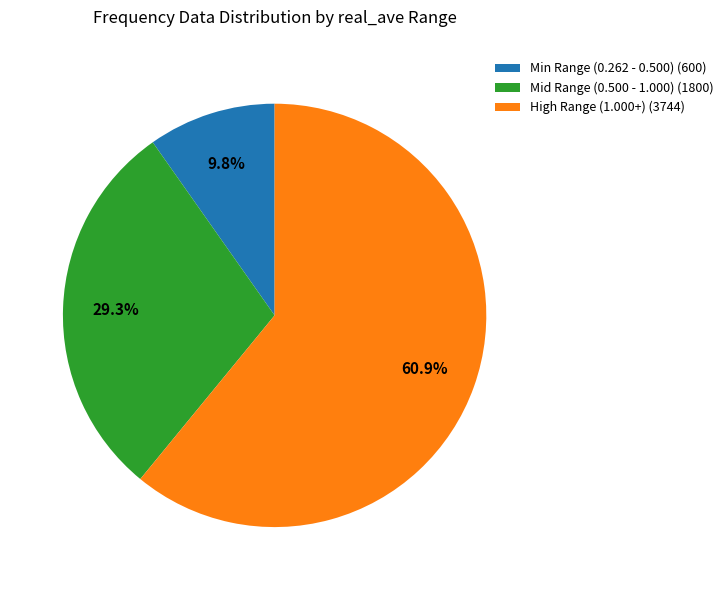

Rank the categories by value from highest to lowest.

High Range (1.000+) (3744), Mid Range (0.500 - 1.000) (1800), Min Range (0.262 - 0.500) (600)